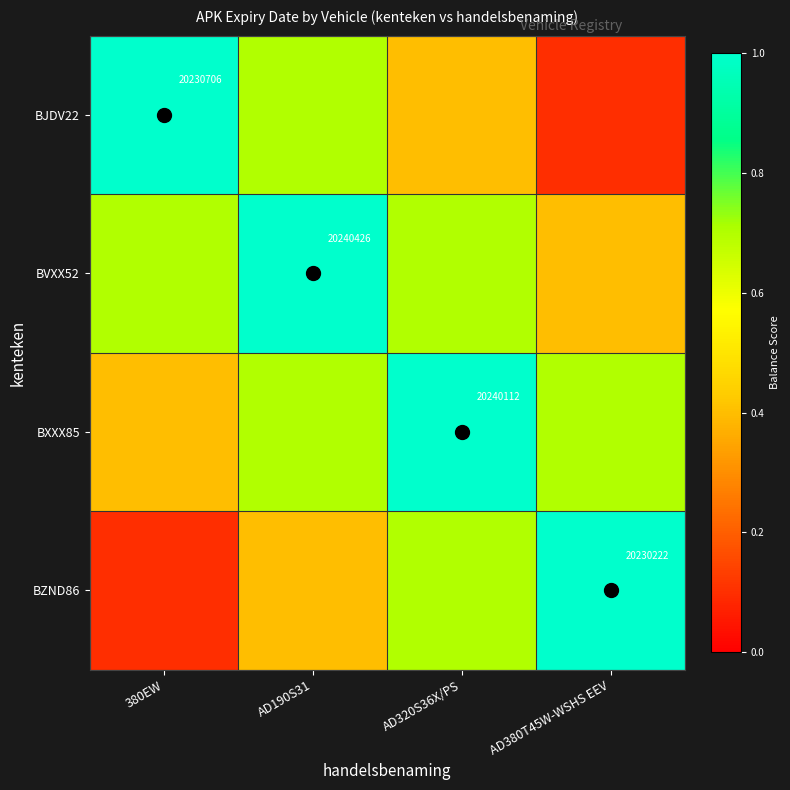

Which series changed the most between AD190S31 and AD380T45W-WSHS EEV?

BVXX52